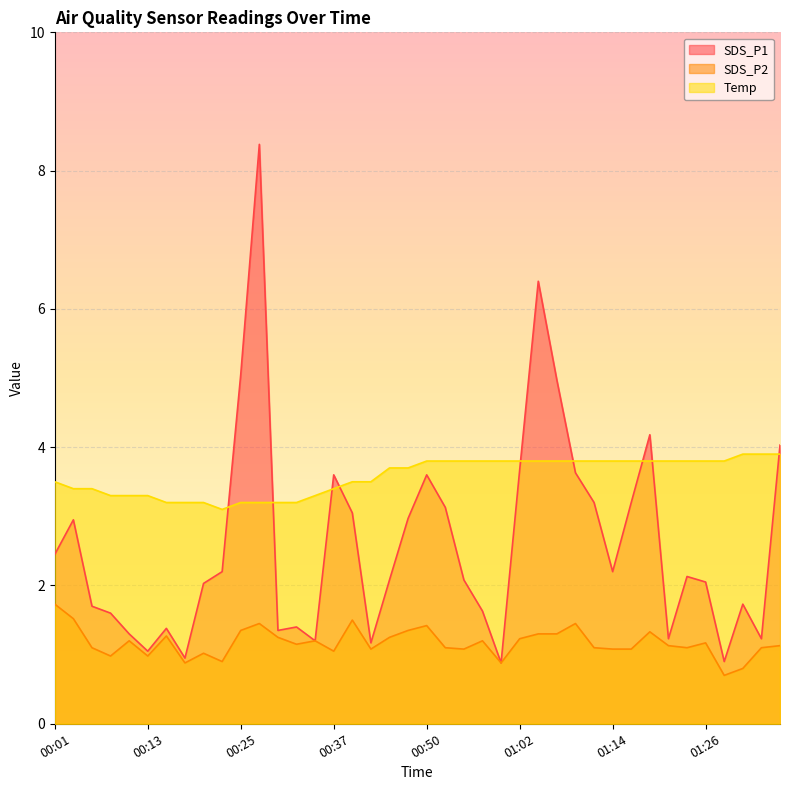

What is the difference between the SDS_P1 values at 00:54 and 00:11?

0.8